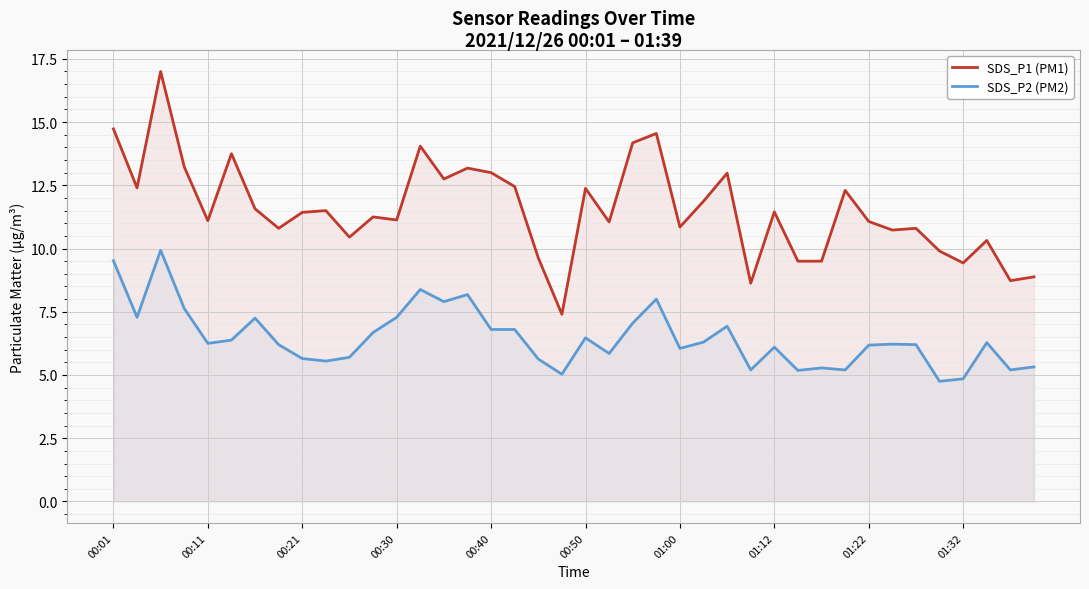

At 01:32, list the series in order from smallest to largest.

SDS_P2 (PM2), SDS_P1 (PM1)